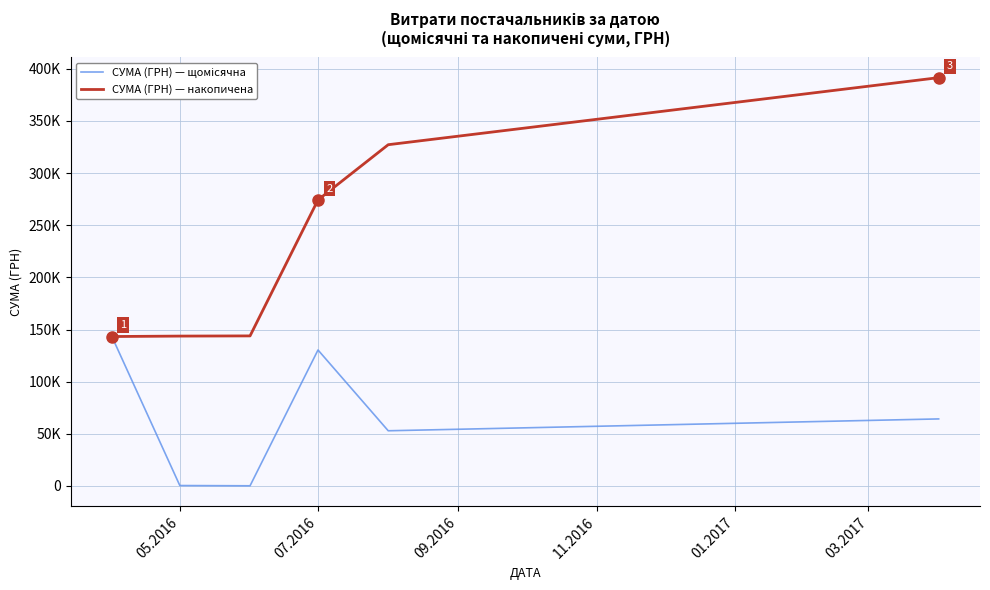

What is the difference between the second highest and second lowest values in the СУМА (ГРН) — накопичена series?

183492.5